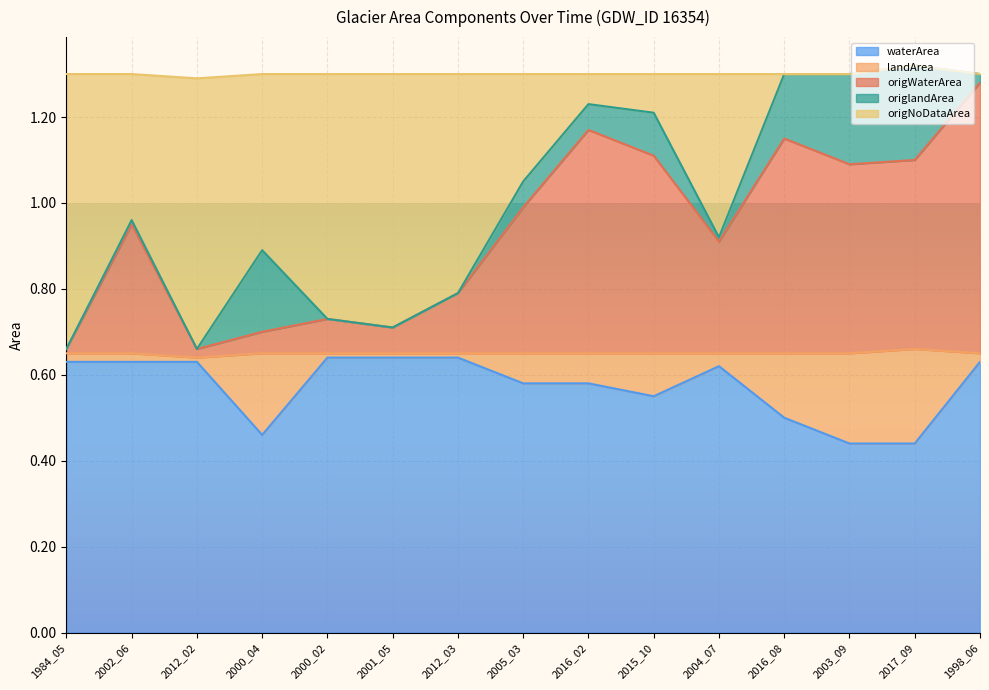

True or false: origNoDataArea and origWaterArea cross at least once.

False